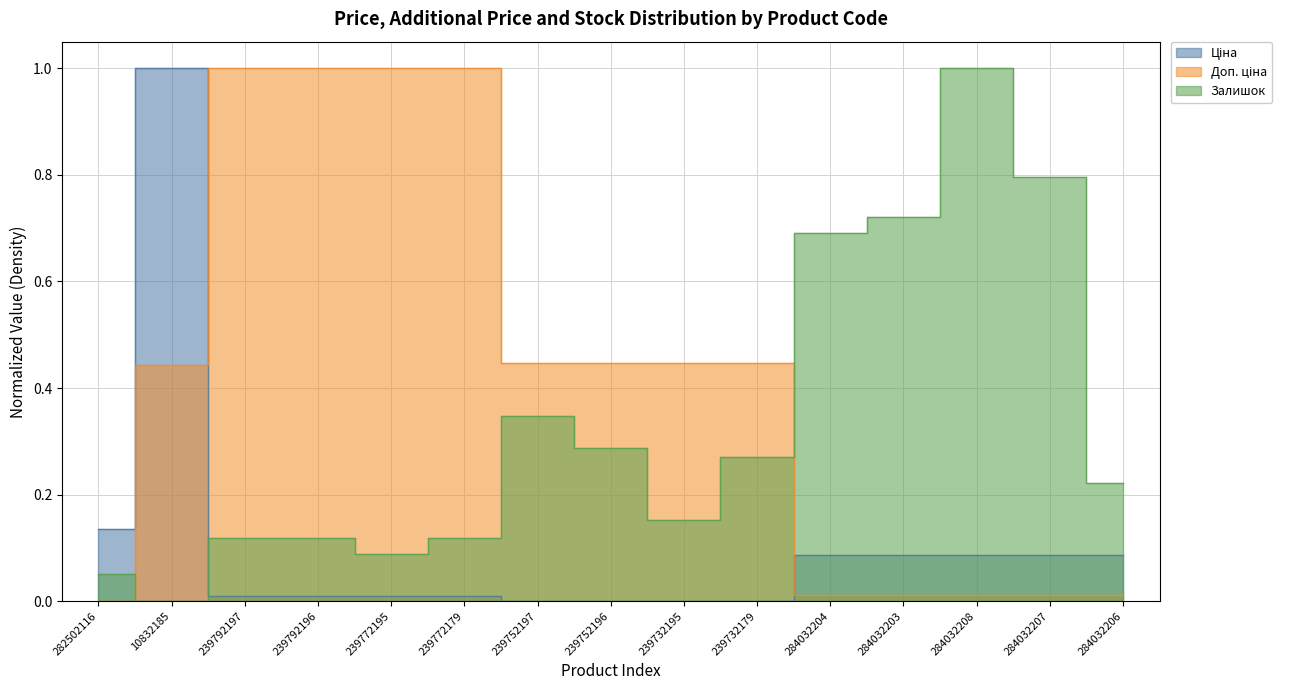

Where do Доп. ціна and Залишок first cross each other?

282502116 and 10832185